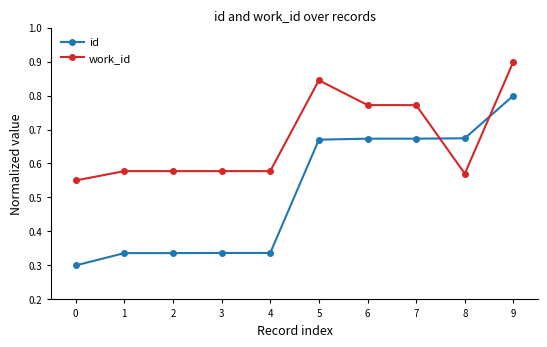

Rank the series at 0 from highest to lowest value.

work_id, id